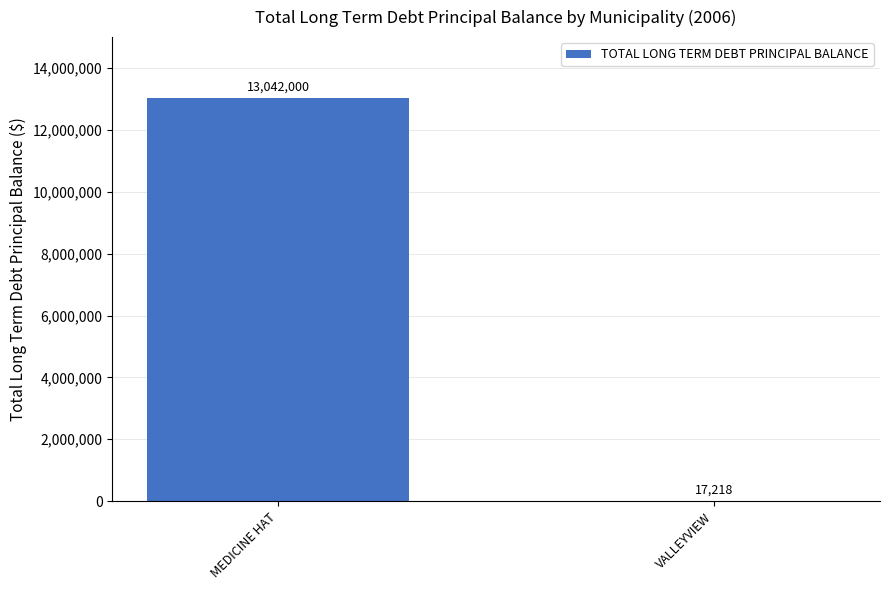

At which category does the chart reach its peak across all series?

MEDICINE HAT